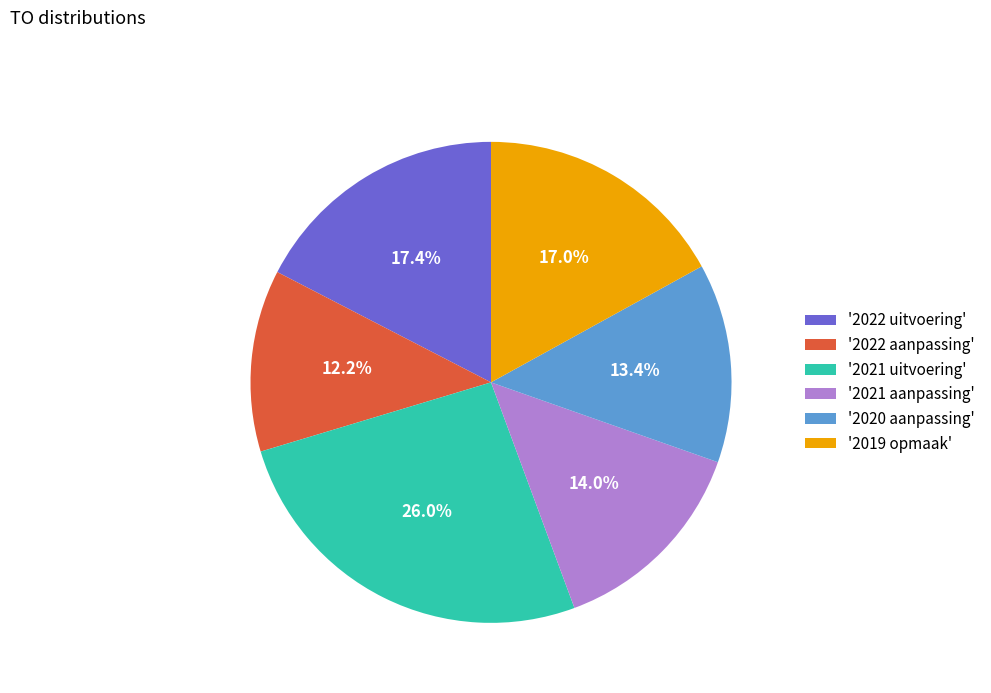

What is the smallest slice in the pie chart?

'2022 aanpassing'